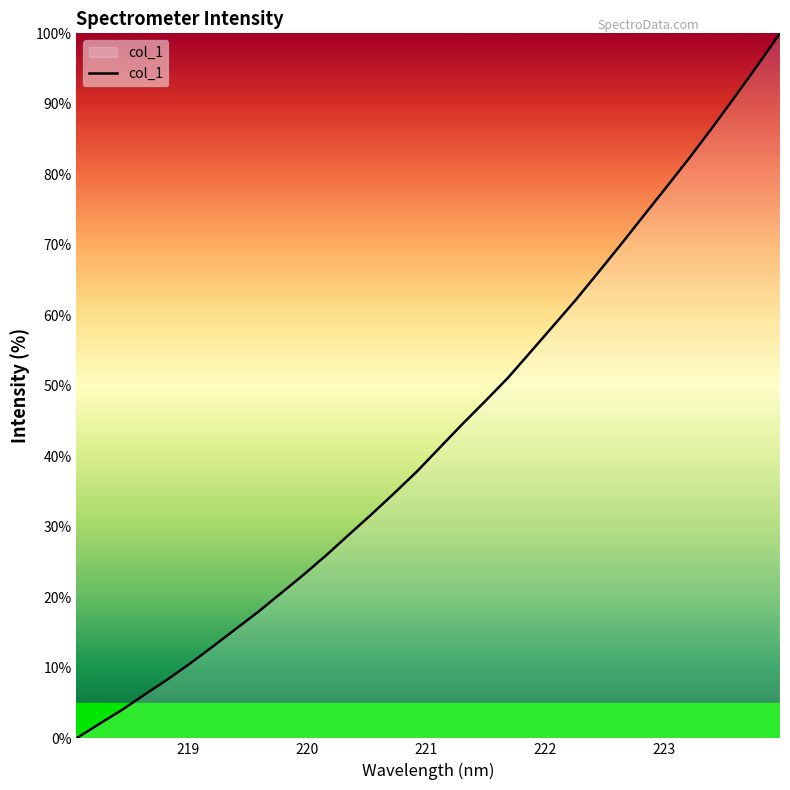

What is the greatest value displayed?

100.0